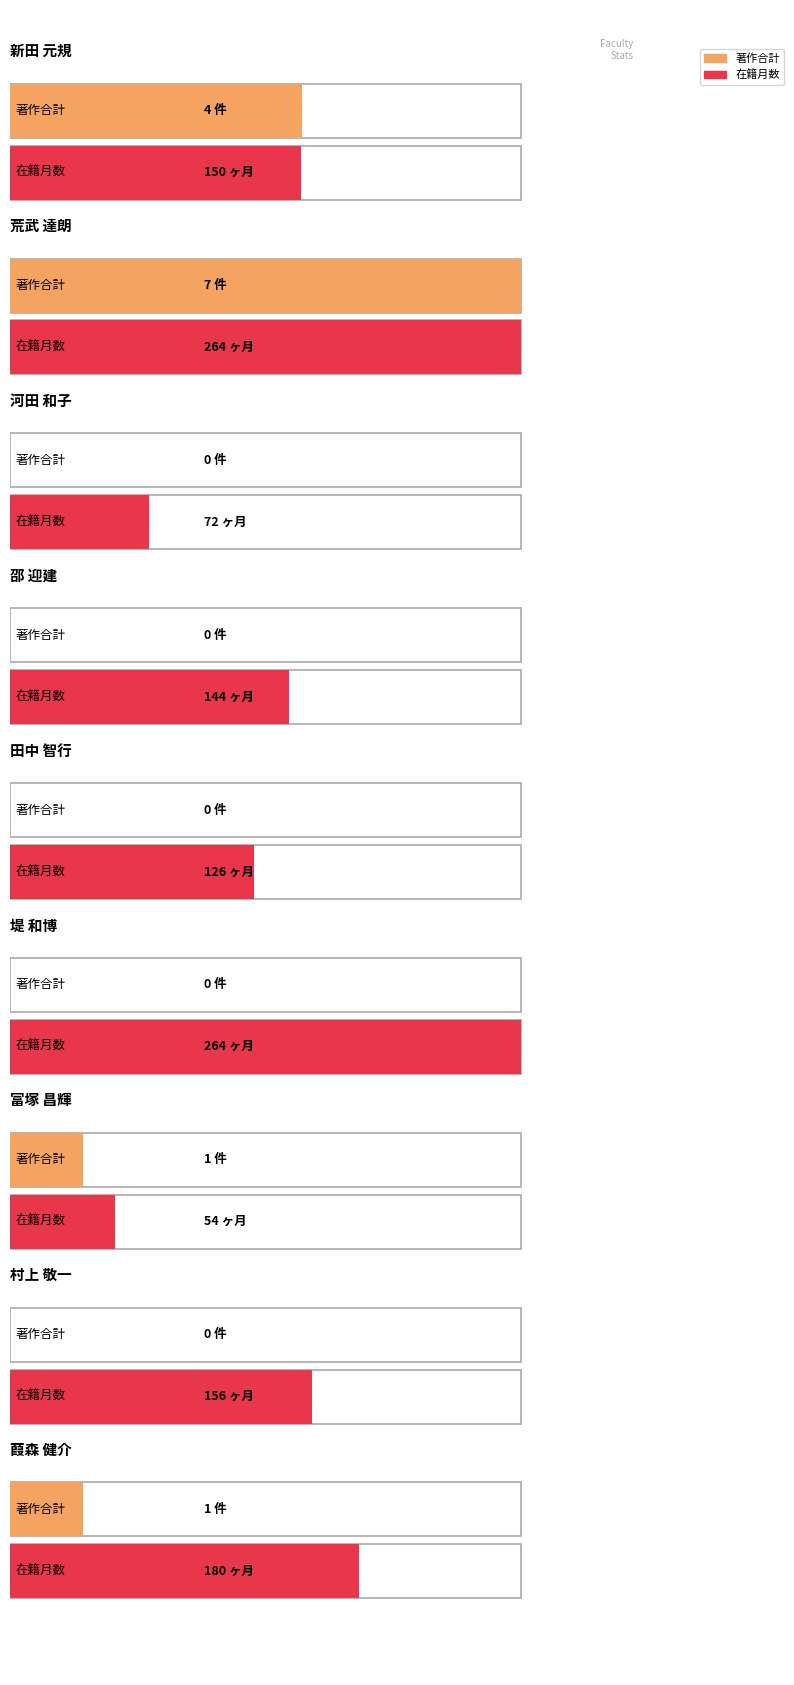

What is the difference between the maximum and second lowest values in the 著作合計 series?

7